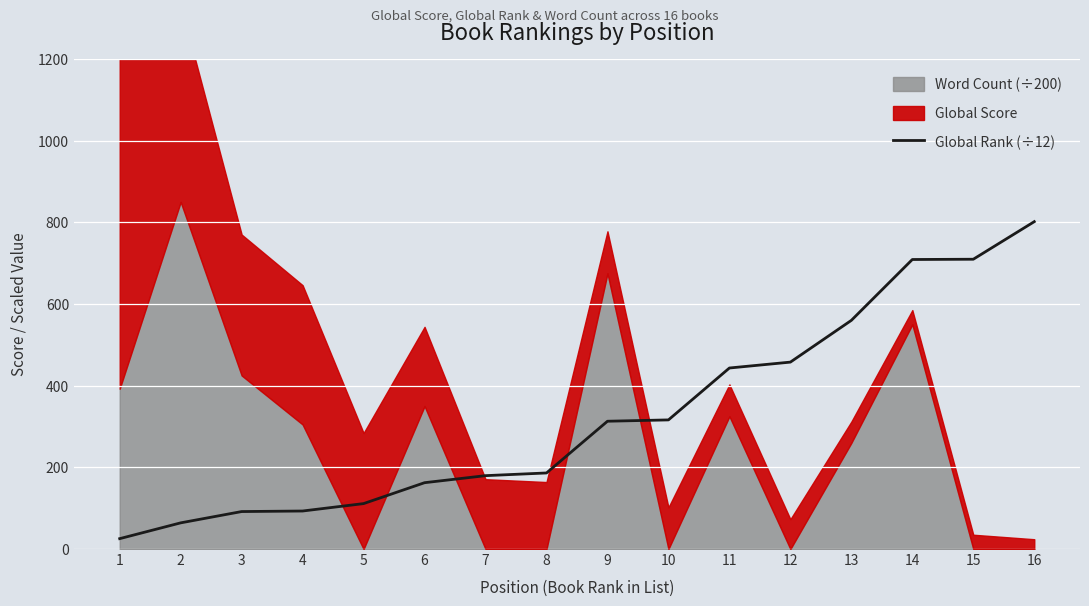

What is the lowest value of the Global Rank (÷12) series?

25.4